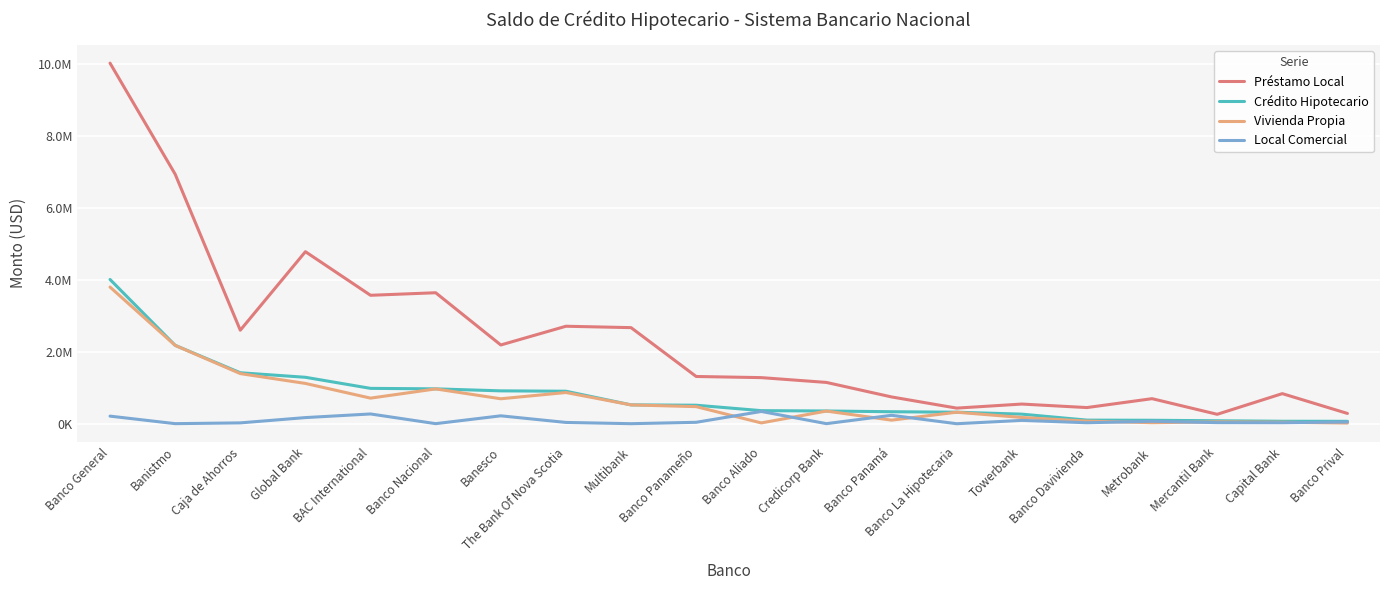

What are all the series names shown in the legend?

Préstamo Local, Crédito Hipotecario, Vivienda Propia, Local Comercial